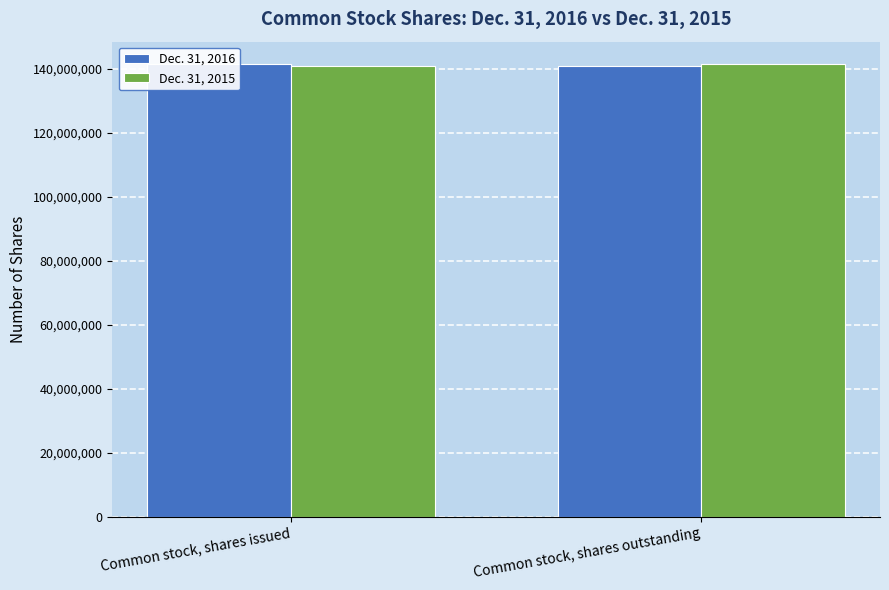

What is the approximate value of Dec. 31, 2015 at Common stock, shares issued, to the nearest 50?

140716400